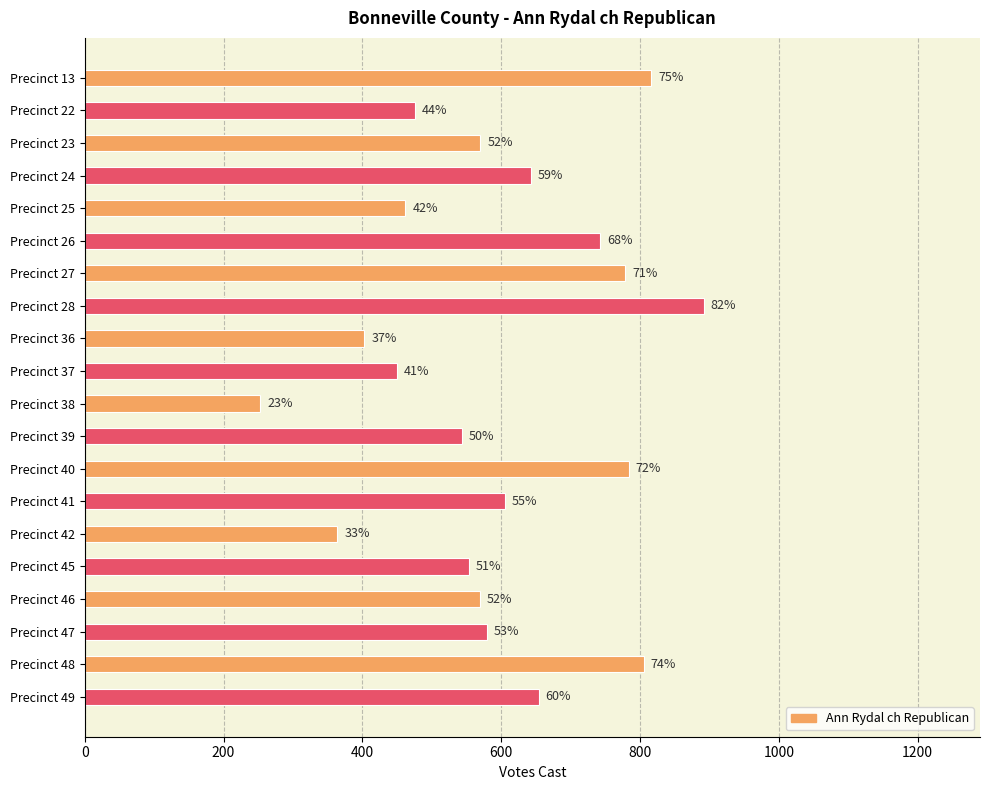

Where is the data nearest to the value 572?

Precinct 23